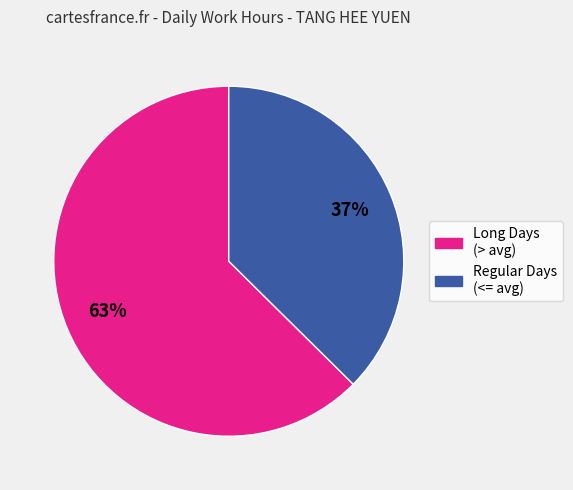

Does any single category account for the majority?

Yes